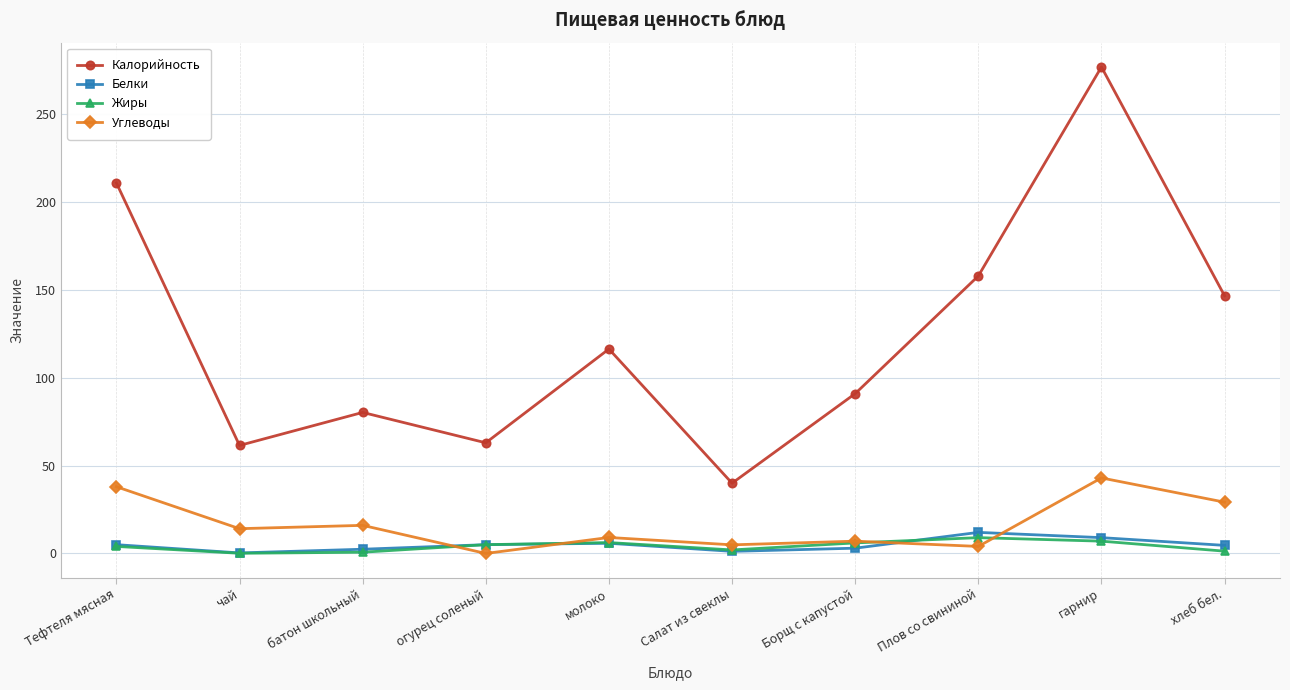

What is the approximate value of Калорийность at хлеб бел.?

146.7